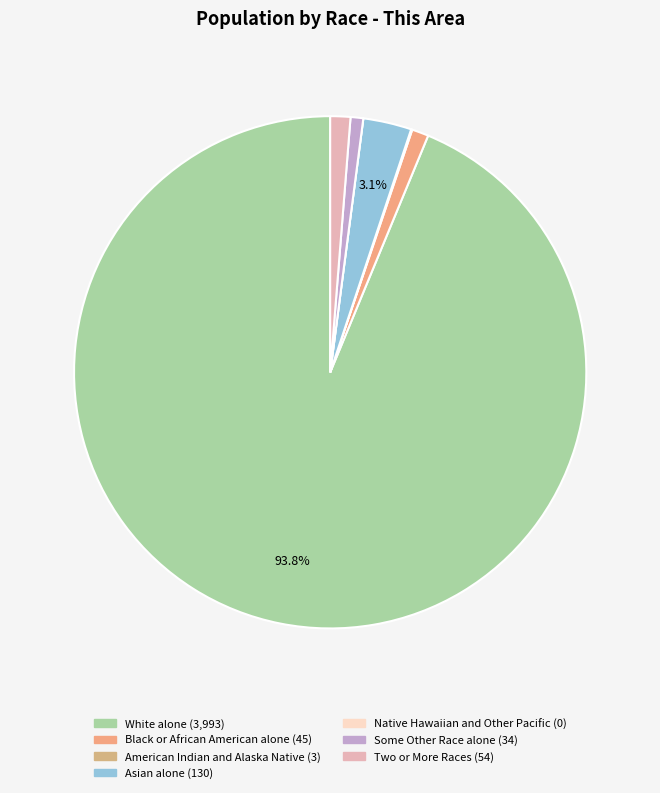

How much of the chart is everything except White alone?

6.2%